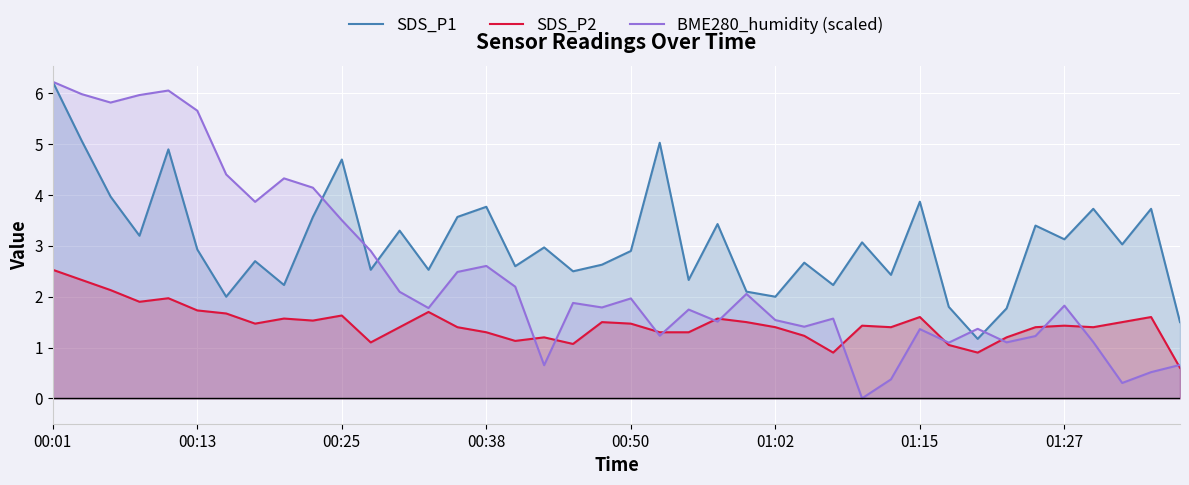

The value of SDS_P1 at 01:27 is 3.1. True or false?

True